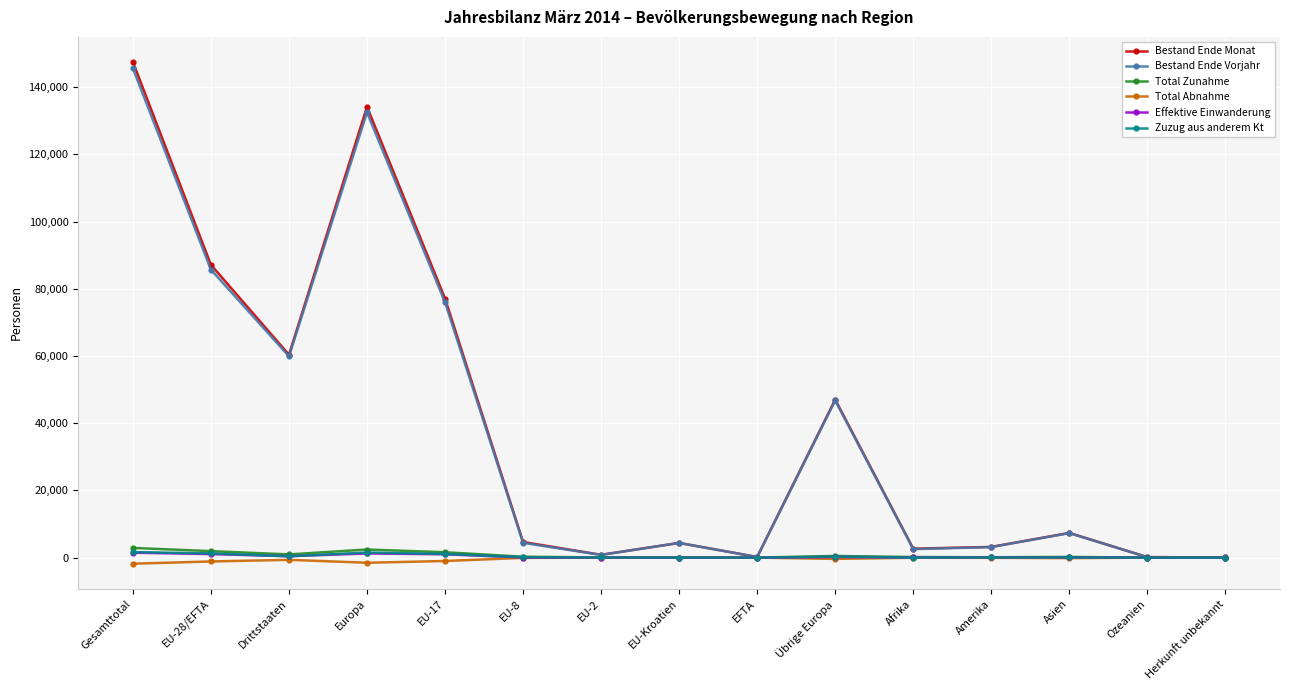

Which series has the widest spread of values?

Bestand Ende Monat